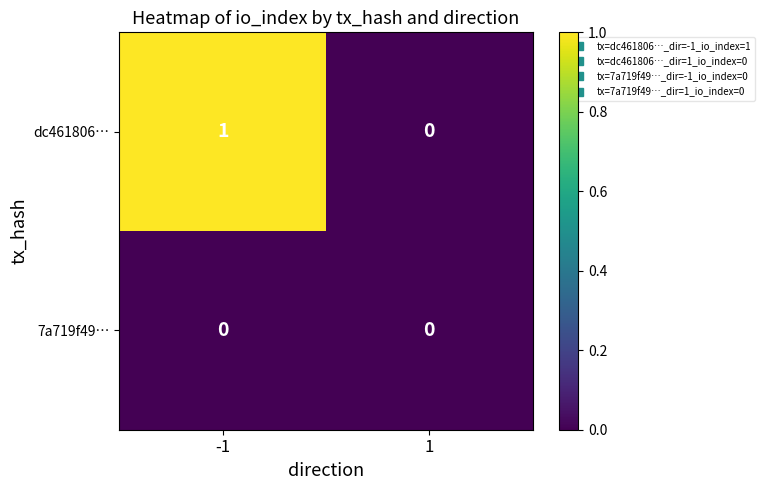

Reading right to left, transcribe all the data shown in this chart.

dc461806…: 0	1
7a719f49…: 0	0